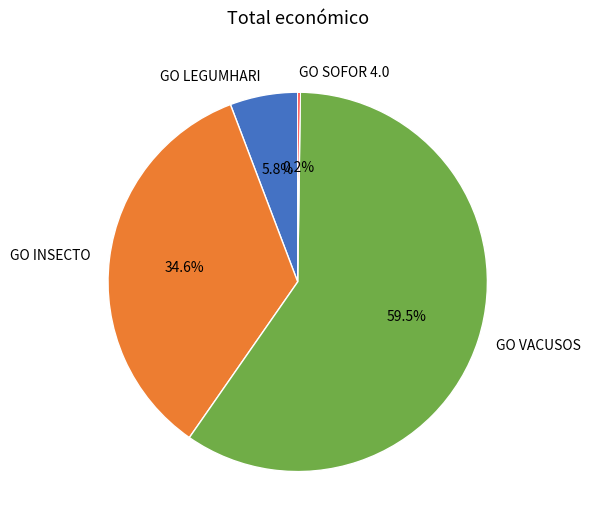

Does GO VACUSOS represent more than half of the total?

Yes